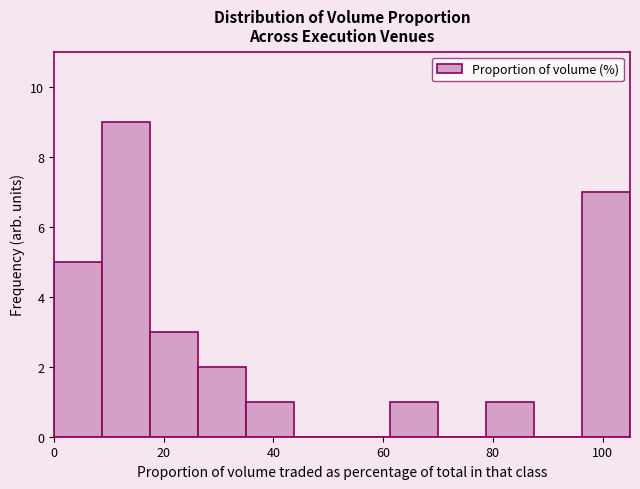

Reading left to right, list every bar in this chart as the range it spans on the x-axis followed by its height. Neither the bar edges nor the heights are printed on the chart, so give them approximately, as read against the axes.

0 to 8: 5
8 to 18: 9
18 to 26: 3
26 to 36: 2
36 to 44: 1
44 to 52: 0
52 to 62: 0
62 to 70: 1
70 to 78: 0
78 to 88: 1
88 to 96: 0
96 to 106: 7